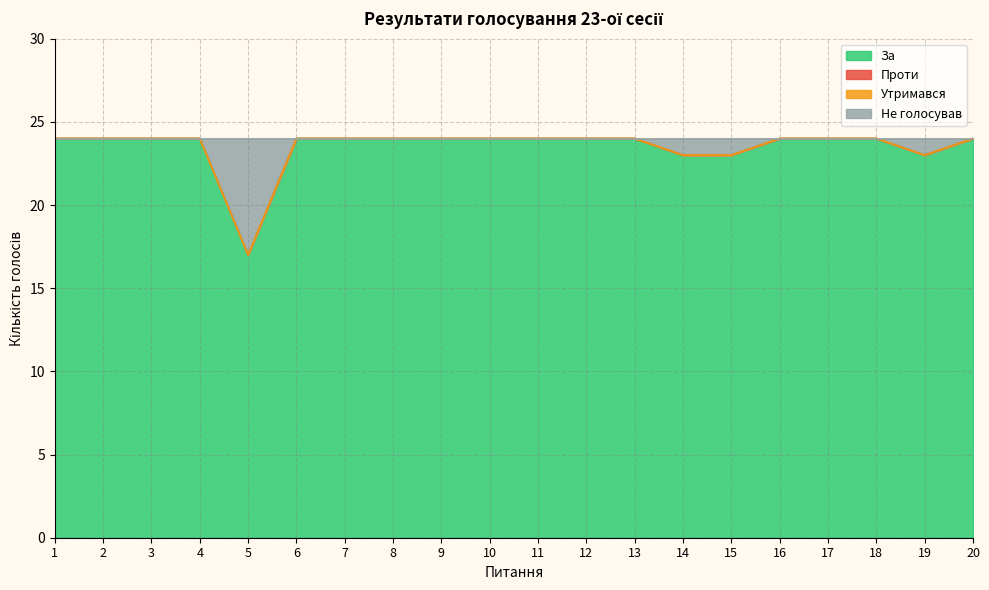

True or false: За and Не голосував cross at least once.

False